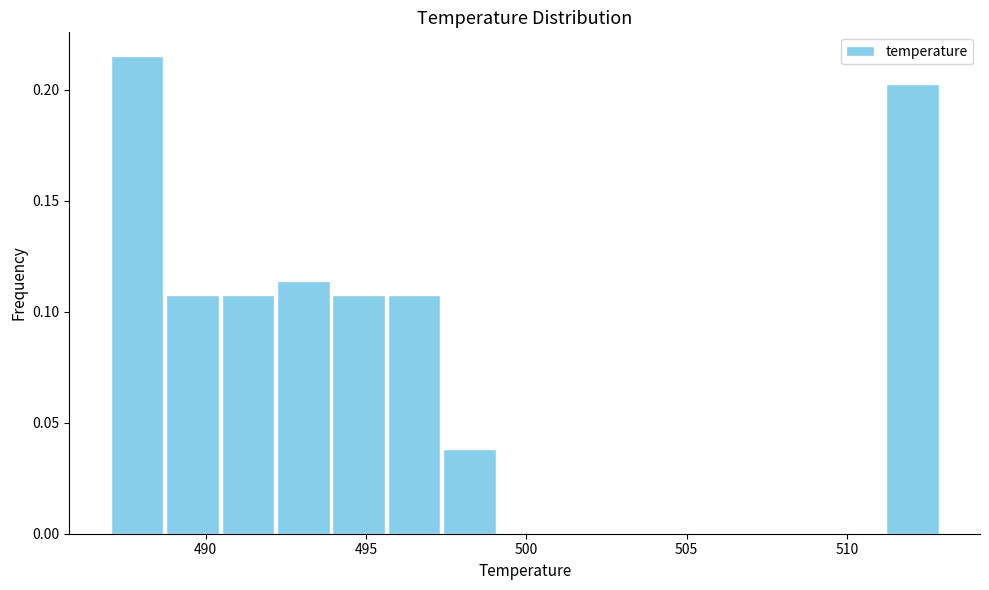

Around what value on the x-axis is the tallest bar? Give the approximate position of its centre, as read against the axis.

488.0